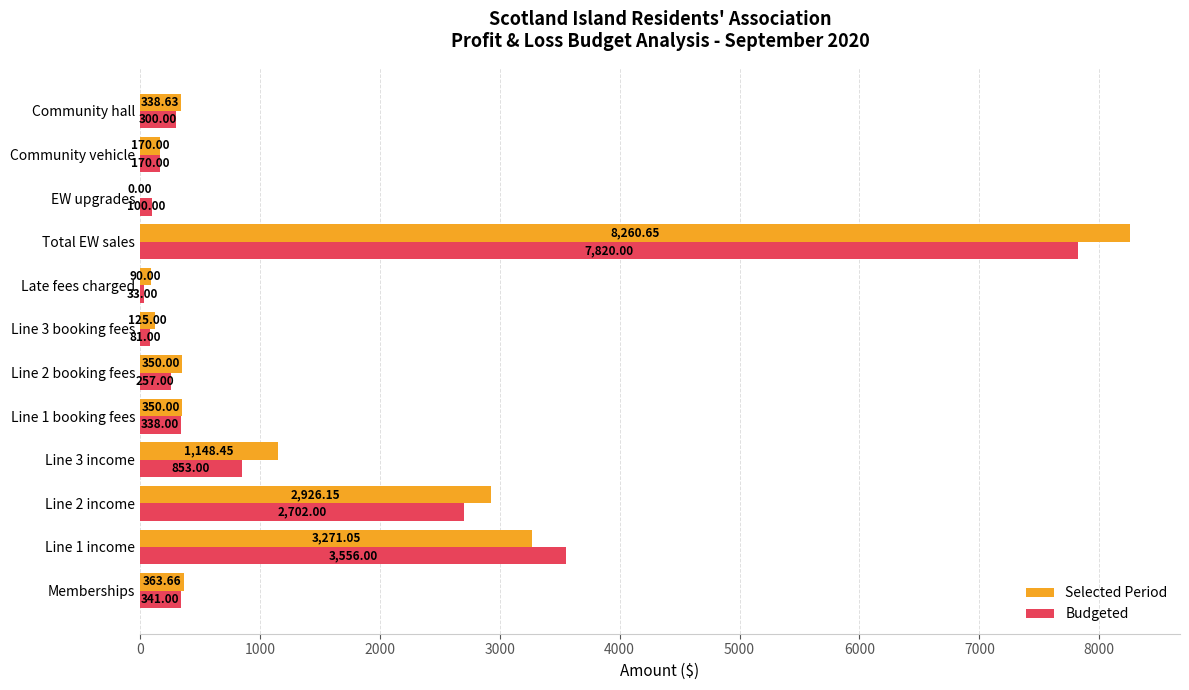

Which series has the largest total across all categories?

Selected Period